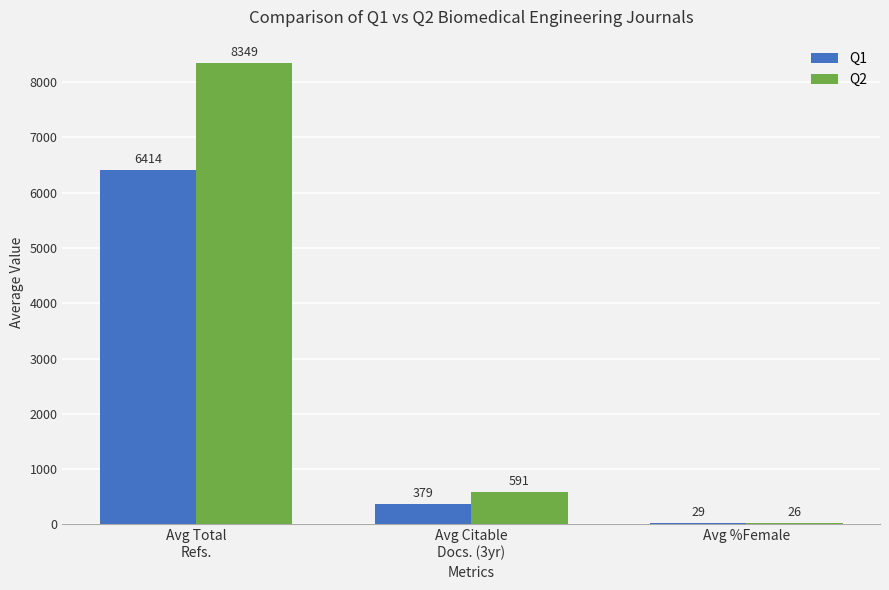

What is the spread (max minus min) of values at Avg Citable
Docs. (3yr)?

212